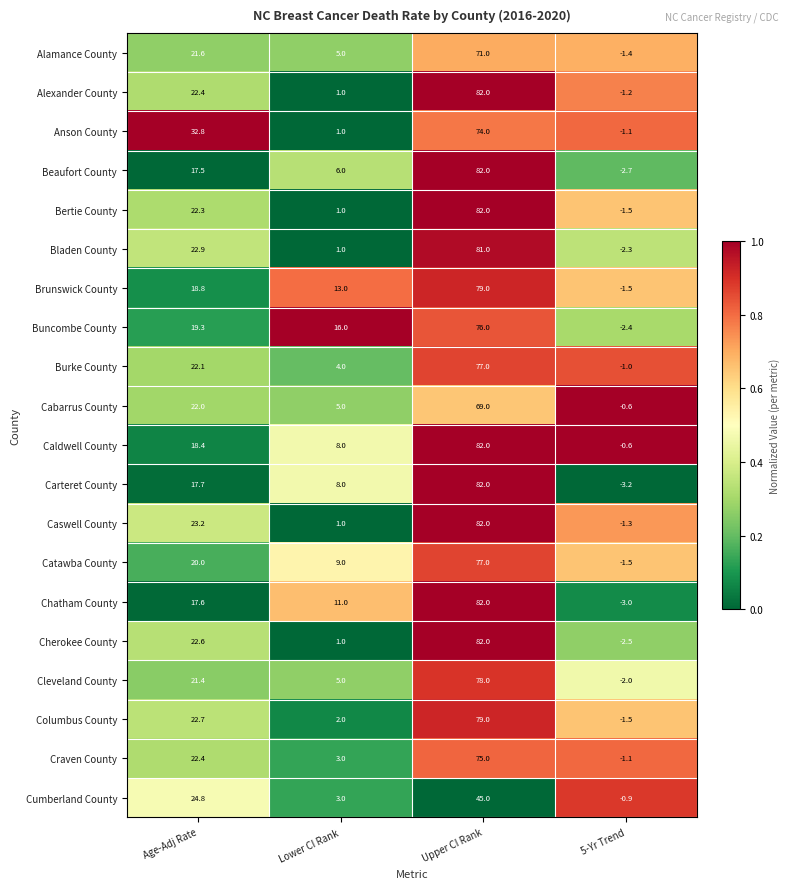

Rank the categories by Beaufort County value from highest to lowest.

Upper CI Rank, Age-Adj Rate, Lower CI Rank, 5-Yr Trend